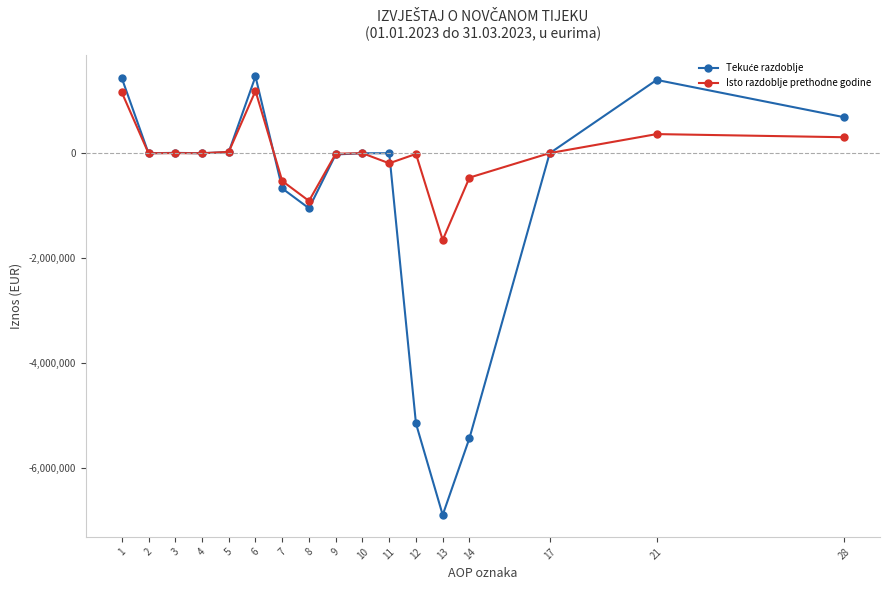

Which series has the largest total across all categories?

Isto razdoblje prethodne godine